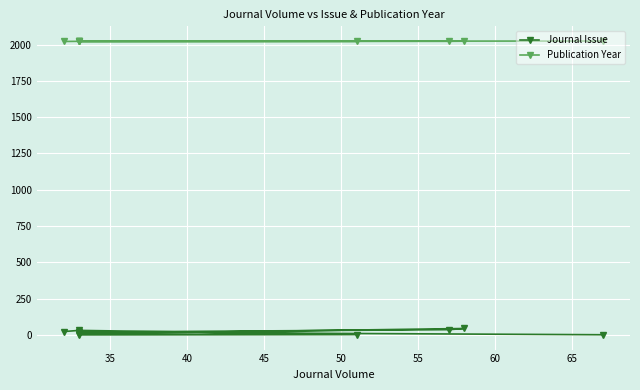

What are all the series names shown in the legend?

Journal Issue, Publication Year